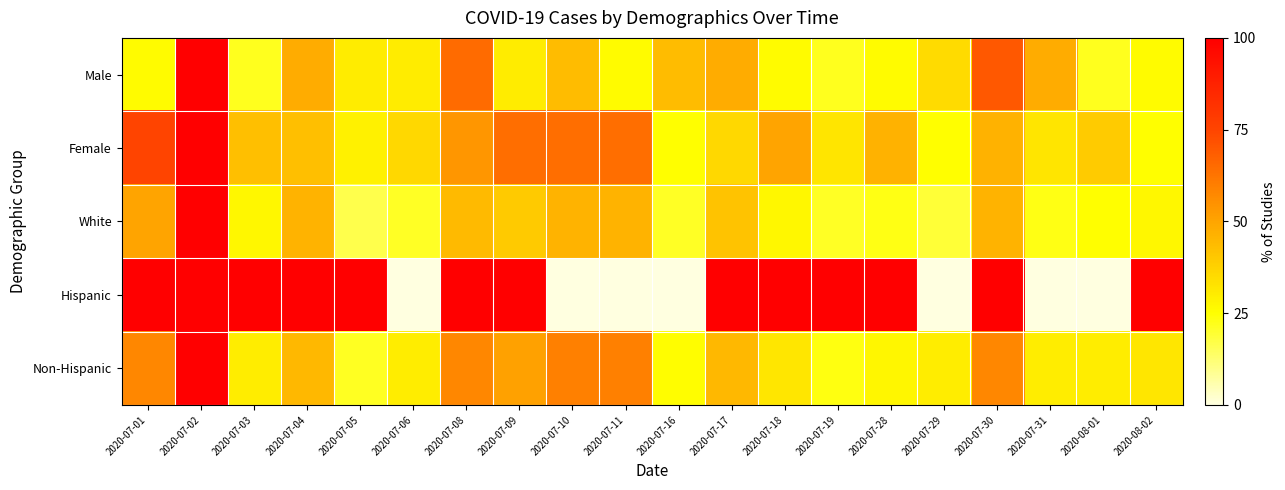

Which series has the widest spread of values?

Hispanic